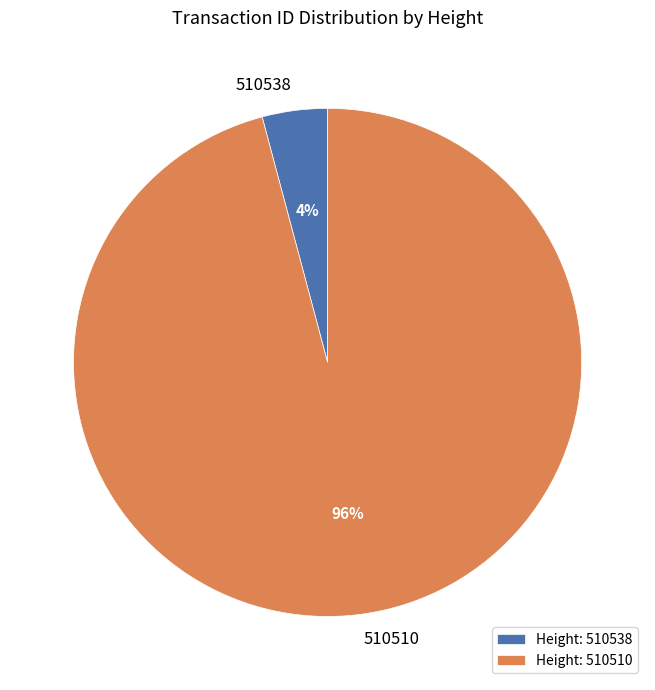

To the nearest percent, what is the combined percentage of 510510 and 510538?

100%